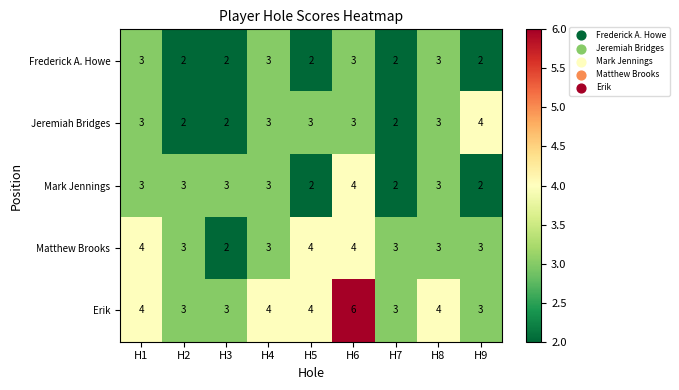

What is the sum of the Erik values at H8 and H3?

7